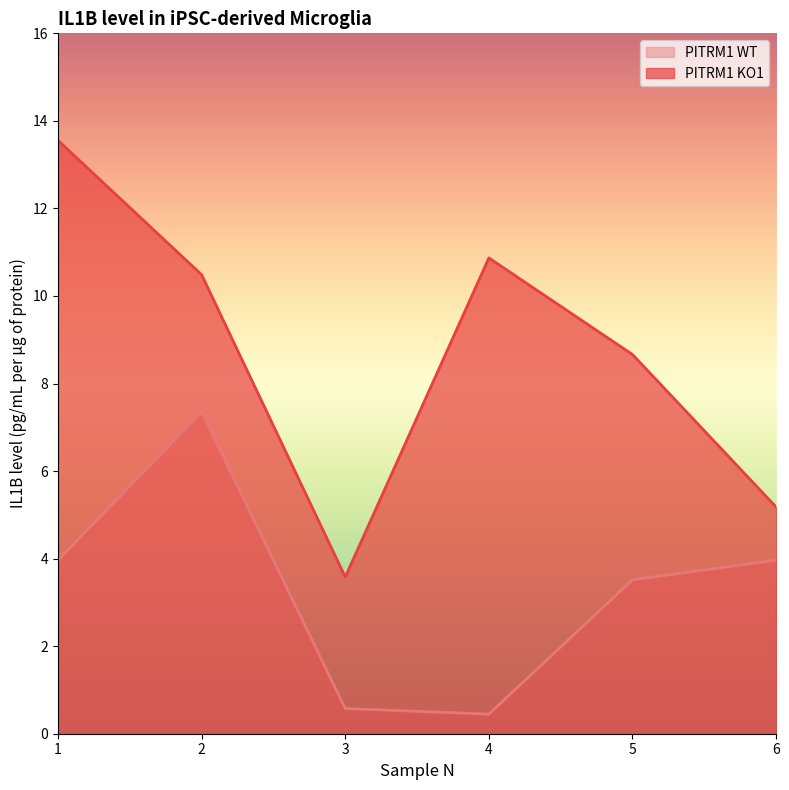

Where is the first local minimum for PITRM1 KO1?

3